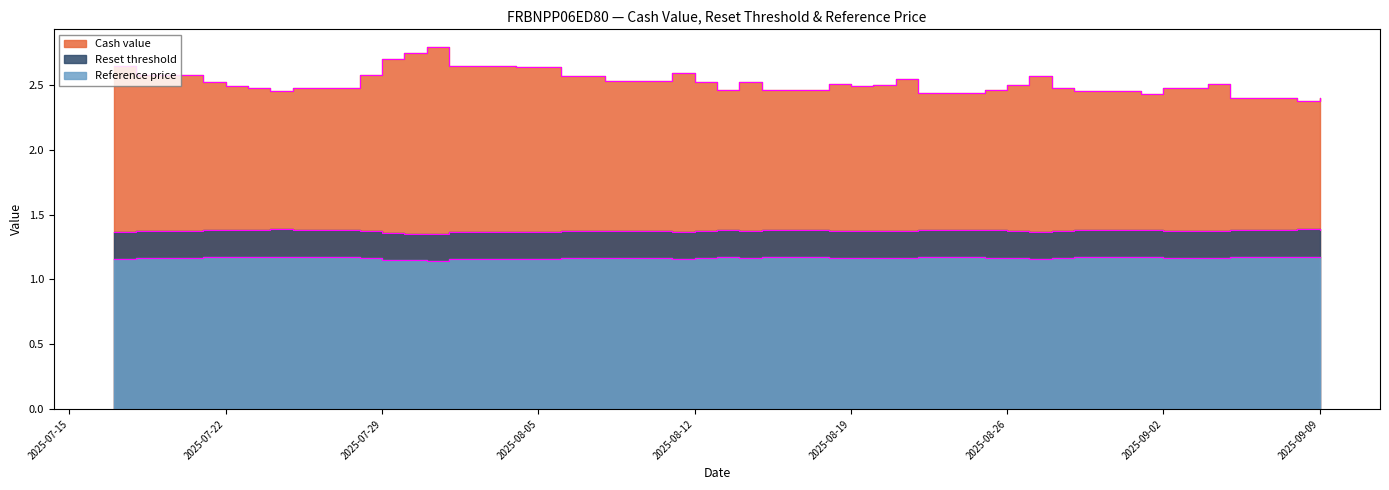

Reading right to left, extract all data points from this chart.

Cash value: 2.4	2.4	2.4	2.5	2.5	2.5	2.4	2.5	2.5	2.6	2.5	2.5	2.4	2.5	2.5	2.5	2.5	2.5	2.5	2.5	2.5	2.6	2.5	2.6	2.6	2.6	2.6	2.6	2.8	2.8	2.7	2.6	2.5	2.5	2.5	2.5	2.5	2.6	2.6
Reset threshold: 1.4	1.4	1.4	1.4	1.4	1.4	1.4	1.4	1.4	1.4	1.4	1.4	1.4	1.4	1.4	1.4	1.4	1.4	1.4	1.4	1.4	1.4	1.4	1.4	1.4	1.4	1.4	1.4	1.4	1.4	1.4	1.4	1.4	1.4	1.4	1.4	1.4	1.4	1.4
Reference price: 1.2	1.2	1.2	1.2	1.2	1.2	1.2	1.2	1.2	1.2	1.2	1.2	1.2	1.2	1.2	1.2	1.2	1.2	1.2	1.2	1.2	1.2	1.2	1.2	1.2	1.2	1.2	1.2	1.1	1.1	1.2	1.2	1.2	1.2	1.2	1.2	1.2	1.2	1.2